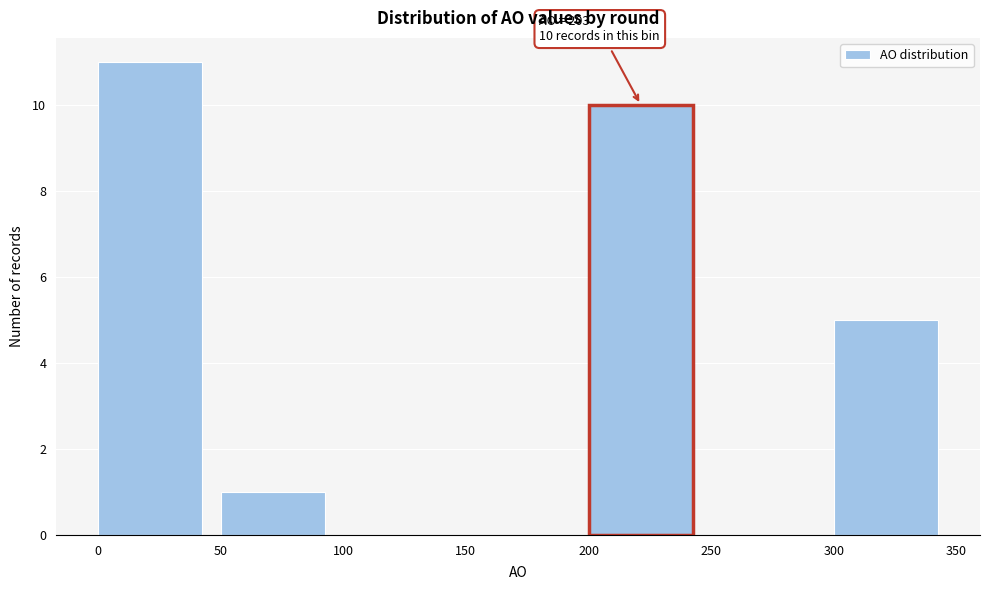

Over which range of the x-axis is the bar tallest?

0 to 50